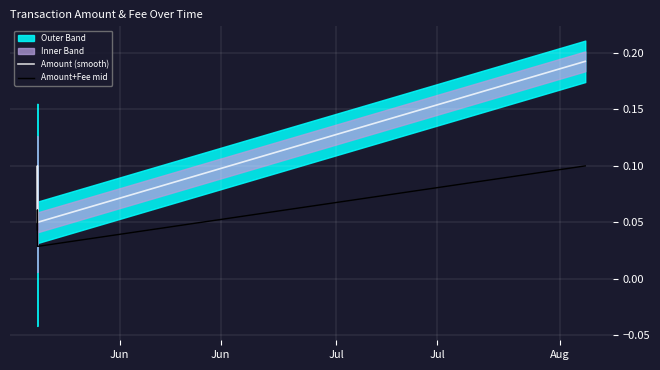

True or false: Amount+Fee mid and Amount (smooth) cross at least once.

False